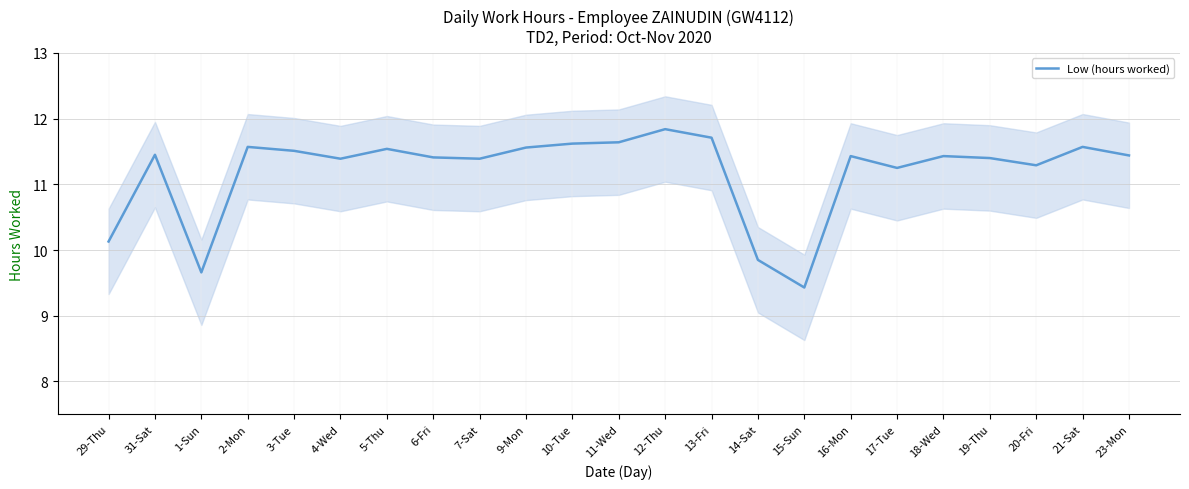

What is the change in value from 29-Thu to 9-Mon?

+1.4